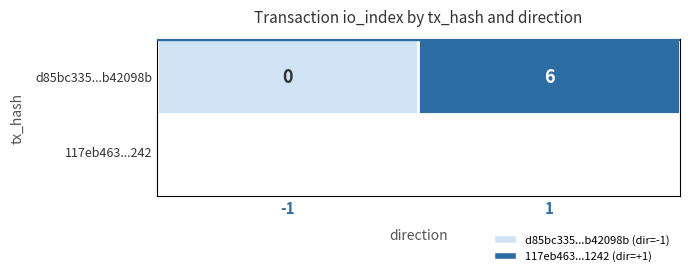

What is the sum of the values at -1 and 1?

6